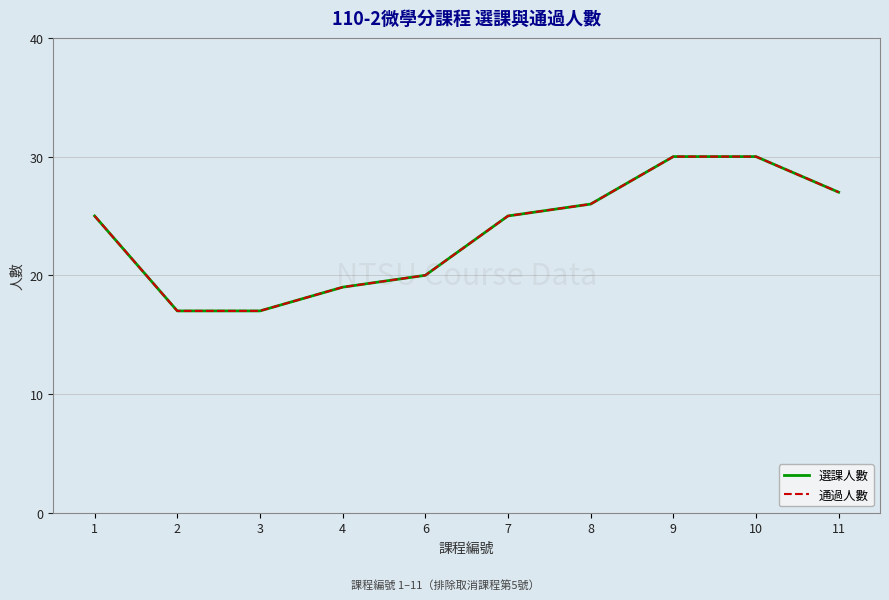

Is this an area chart (filled region under the line)?

No